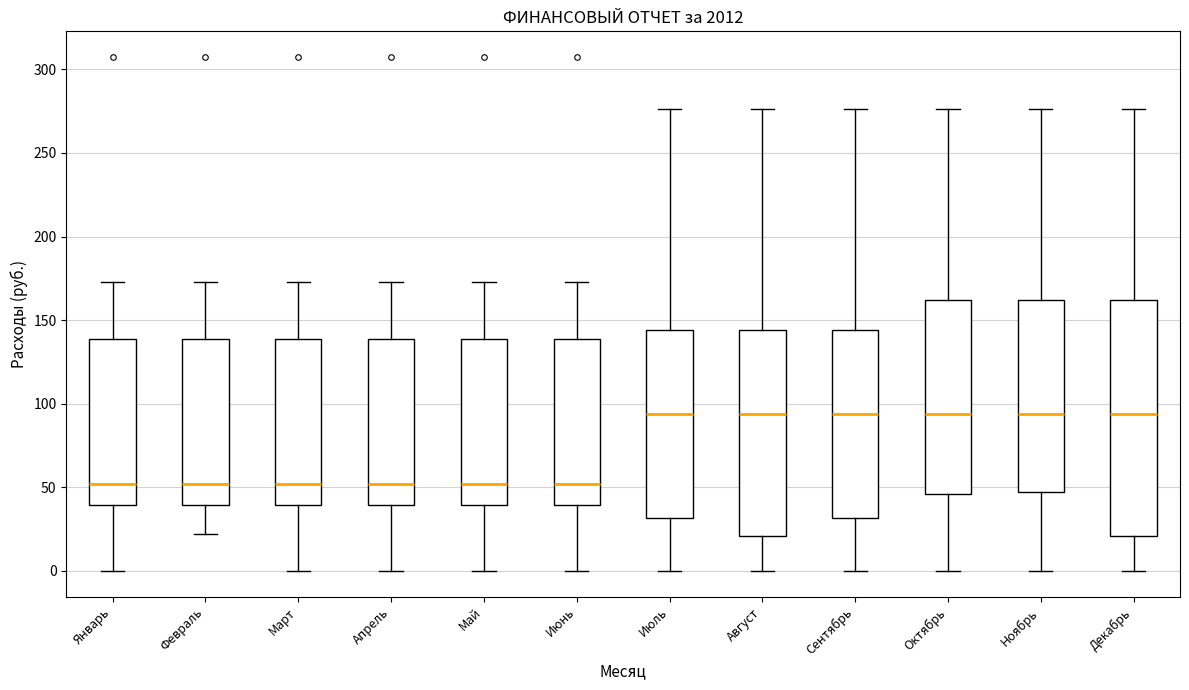

Comparing the boxes themselves (not the whiskers), which one is the tallest?

Декабрь